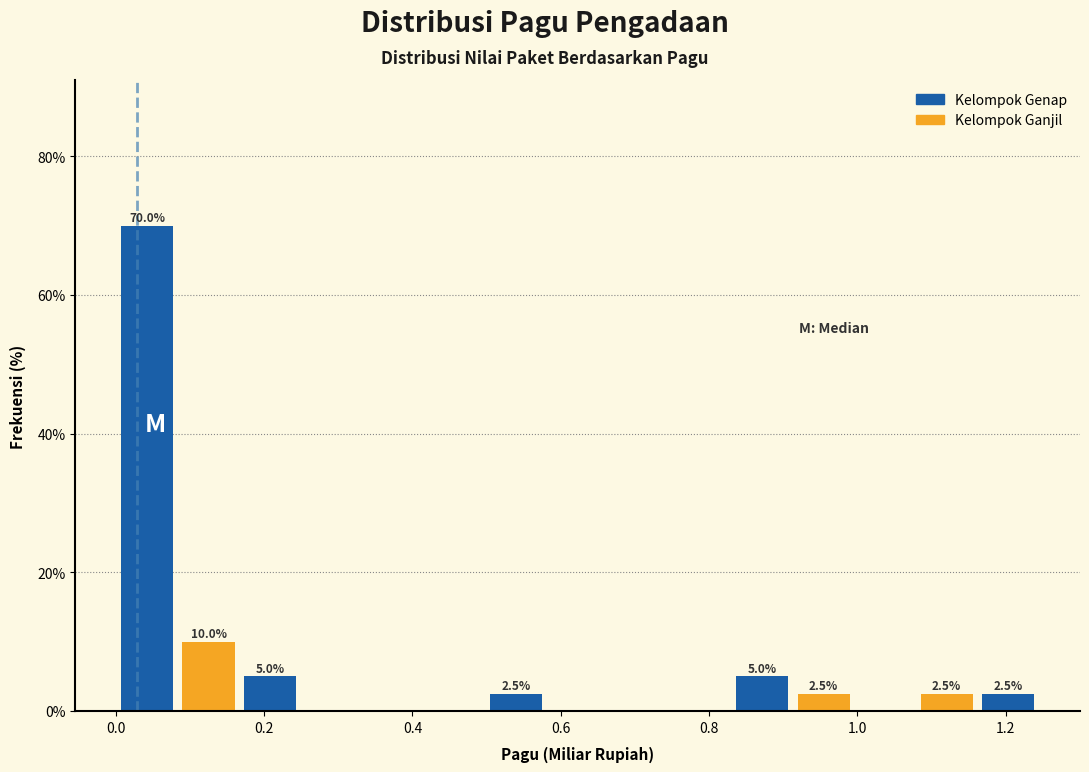

Over which range of the x-axis is the bar tallest?

0.00 to 0.08